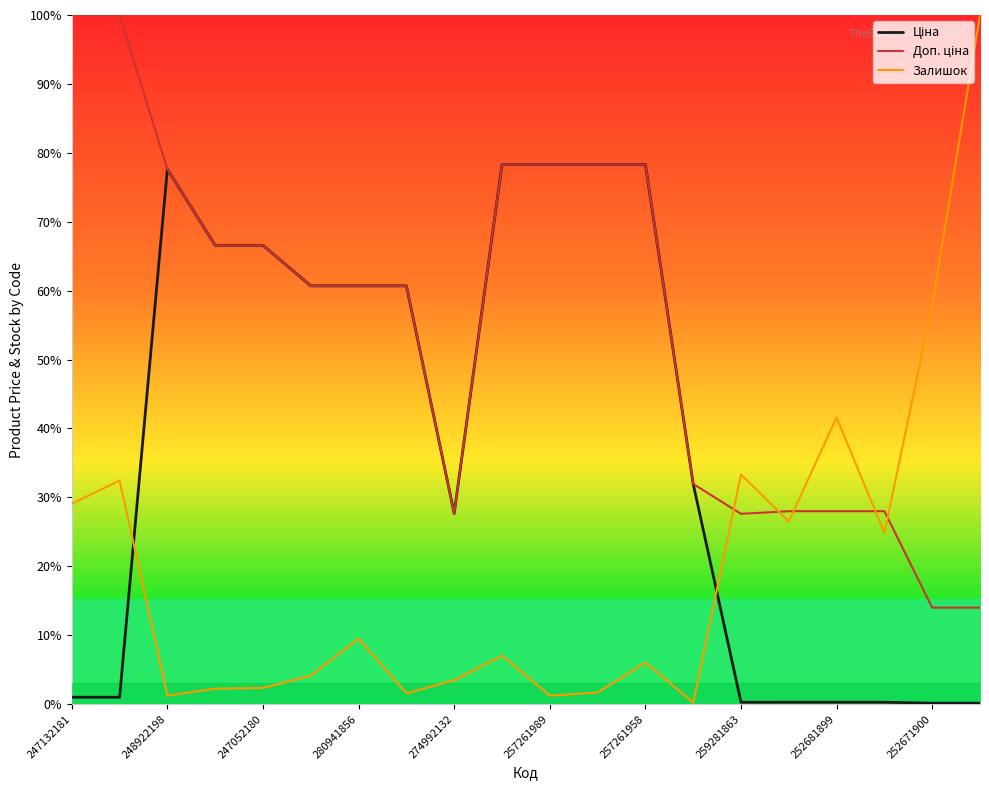

Which series has the largest range (max minus min)?

Залишок